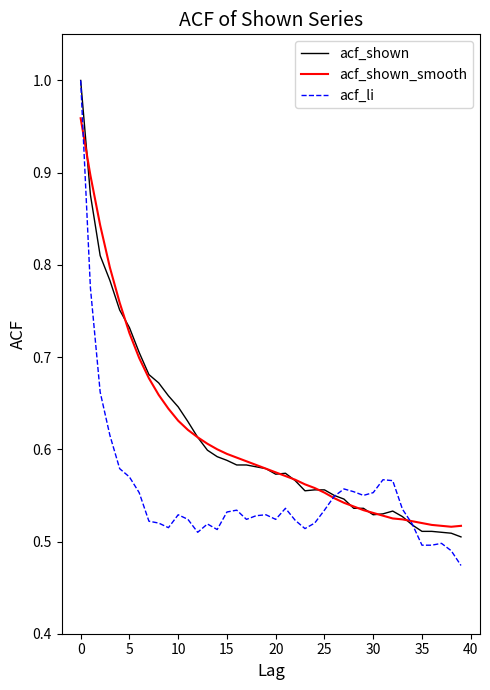

Which series has the largest range (max minus min)?

acf_li